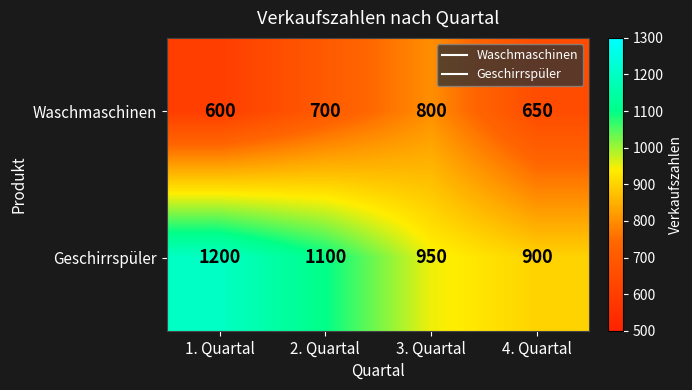

What is the minimum value for Waschmaschinen?

600